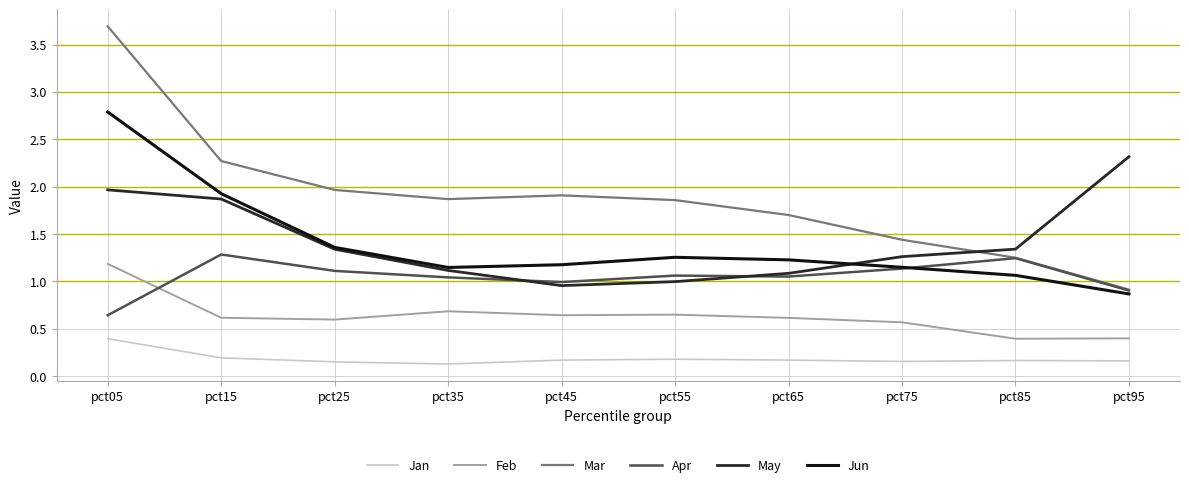

True or false: Jan and Jun cross at least once.

False